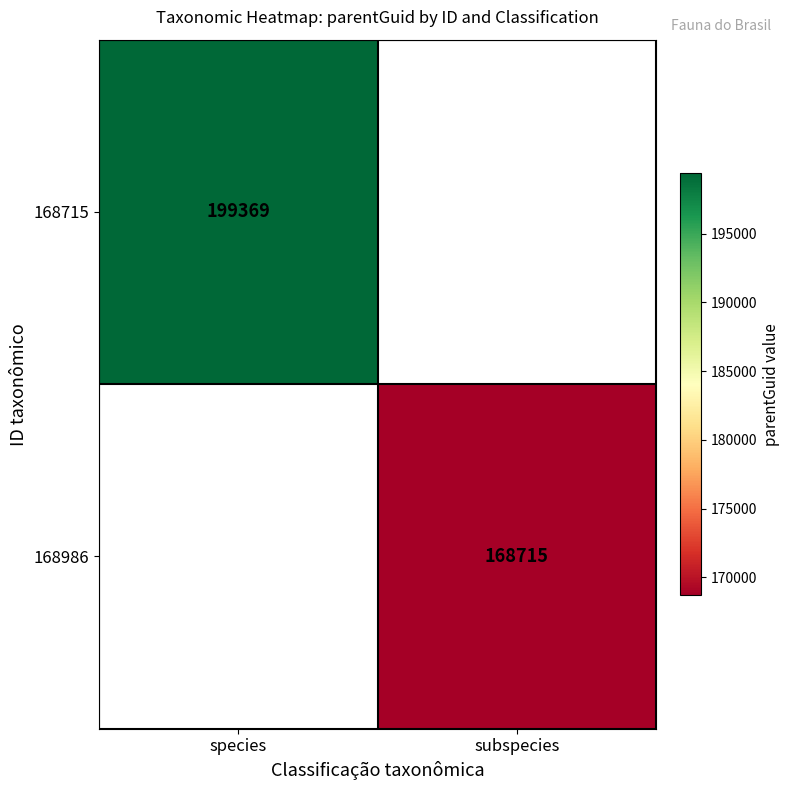

Which has a higher value, subspecies or species?

species